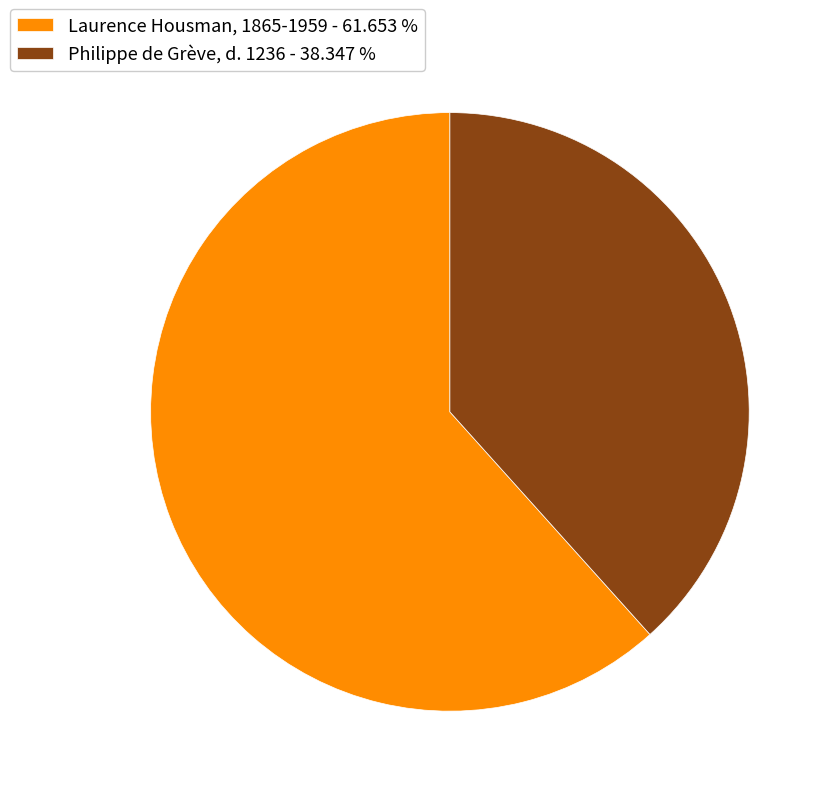

Is there a majority slice in this chart?

Yes